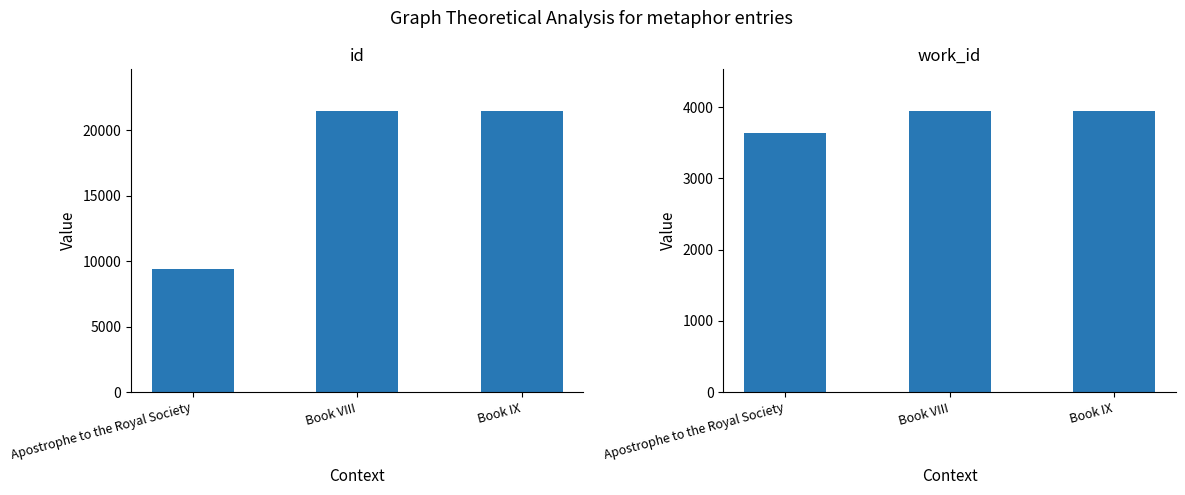

Which series has the largest total across all categories?

id